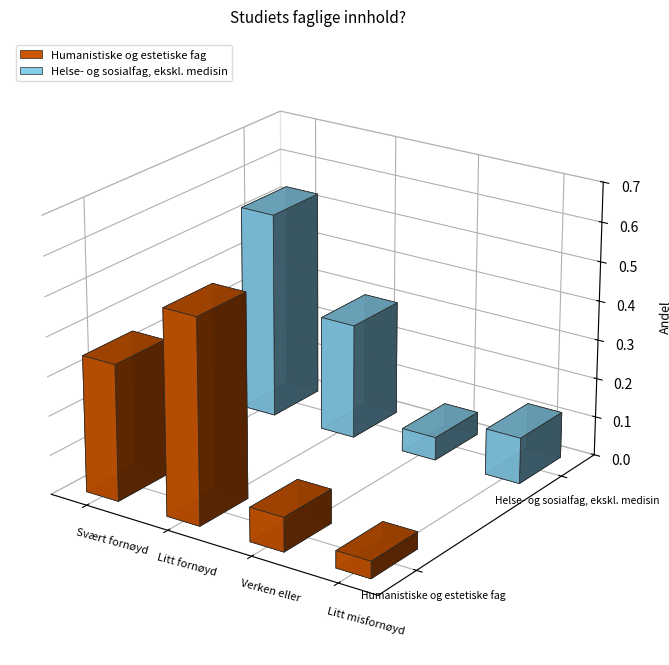

List the series in order of their peak value, highest first.

Helse- og sosialfag, ekskl. medisin, Humanistiske og estetiske fag